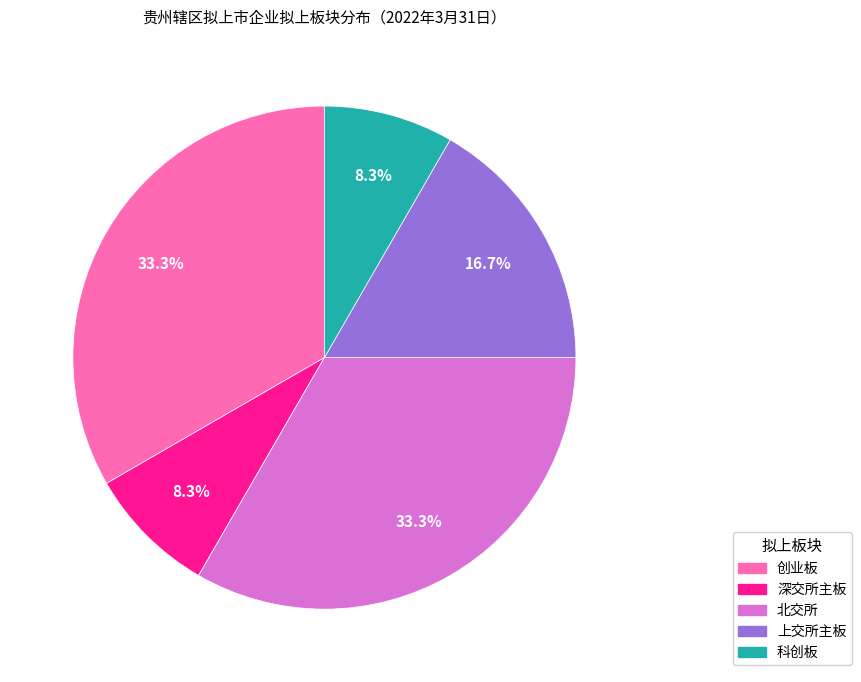

What is the ratio of the value at 上交所主板 to the value at 深交所主板?

2.0